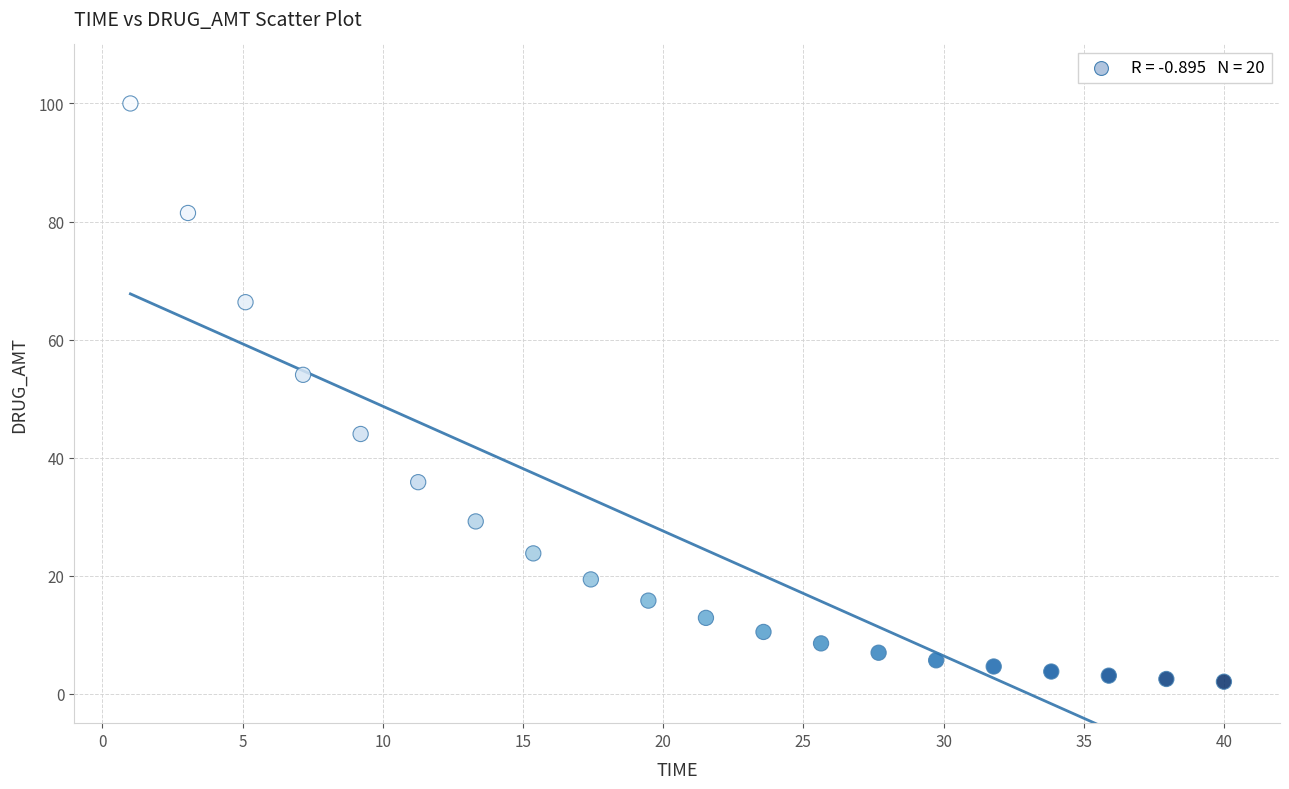

What is the range of Y values (max minus min)?

98.0